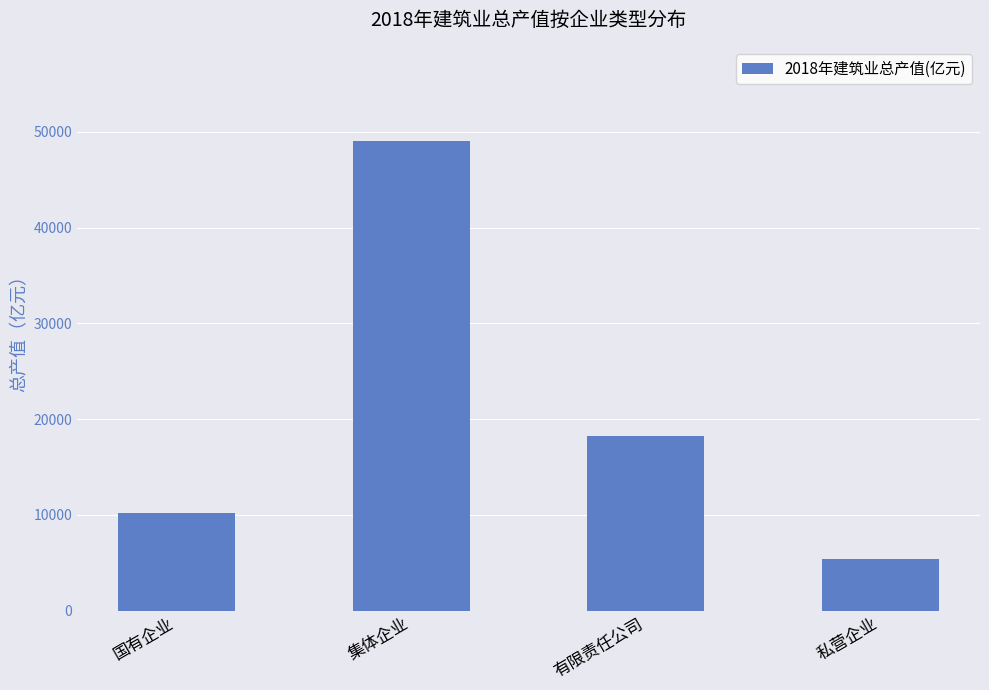

Reading left to right, list all the values displayed in this chart.

10182.0	49066.6	18197.5	5348.3